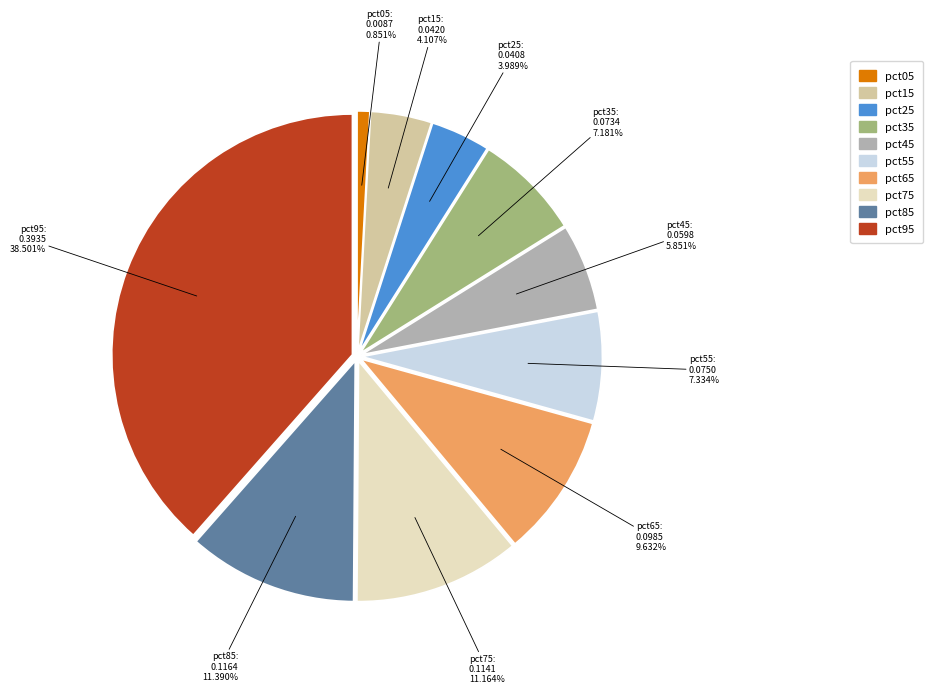

To the nearest percent, what is the difference between the pct35 and pct05 slice percentages?

6%